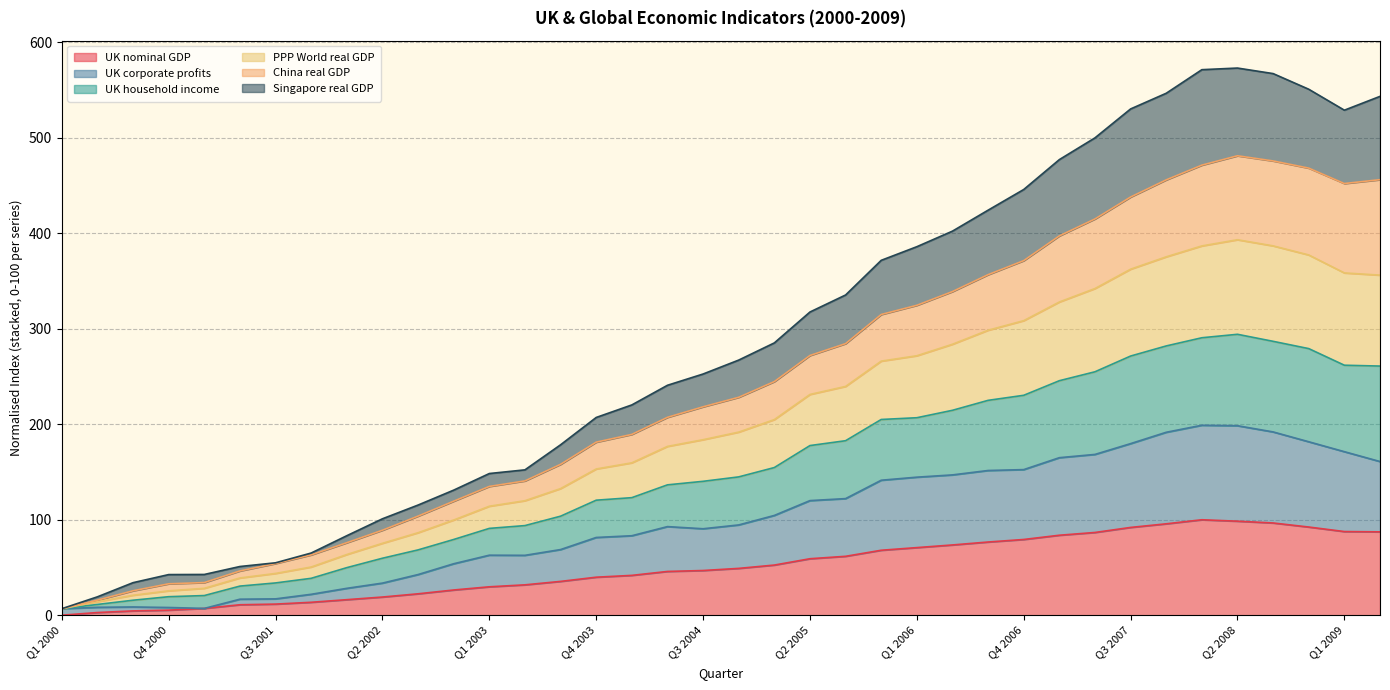

Is it true that UK nominal GDP equals 32.9 at Q1 2000?

False